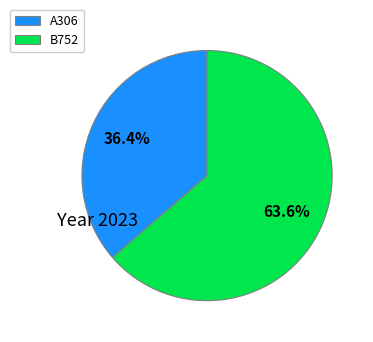

To the nearest percent, what is the difference between the largest and smallest slice percentages?

27%